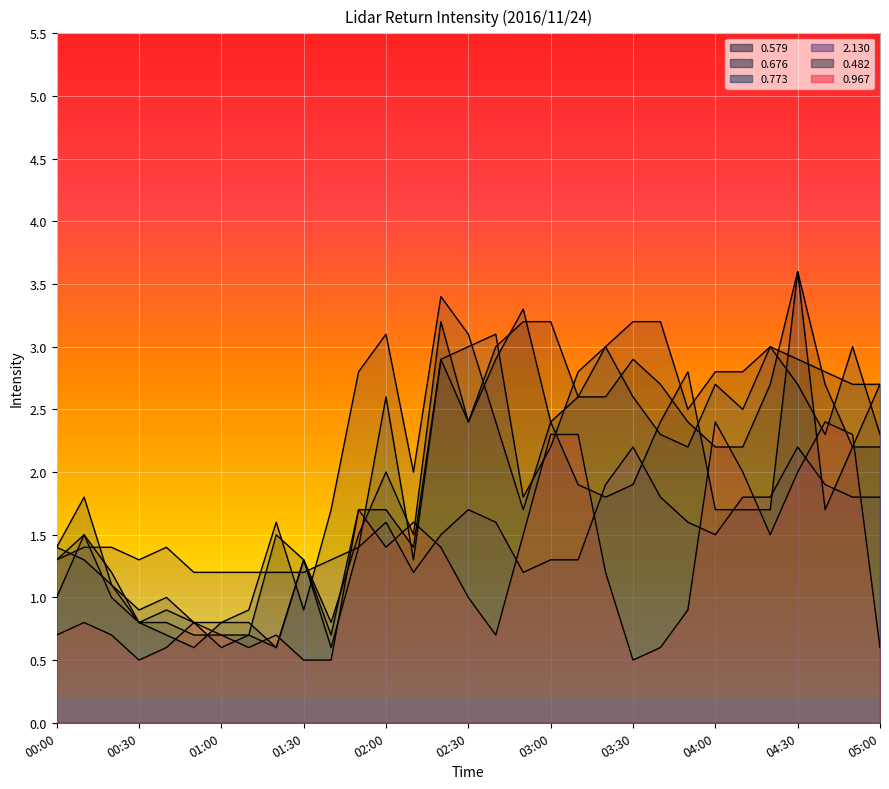

Reading right to left, what are all the values shown in this chart?

0.579: 2.2	2.2	2.7	3.6	2.7	2.2	2.2	2.4	2.7	2.9	2.6	2.6	3.2	3.2	3.0	2.4	2.9	1.4	1.7	1.7	0.7	1.3	1.5	0.7	0.7	0.7	0.8	0.8	1.2	1.5	1.3
0.676: 2.7	2.7	2.8	2.9	3.0	2.8	2.8	2.5	3.2	3.2	3.0	2.6	2.4	3.3	2.9	2.4	3.2	1.5	2.0	1.5	0.8	1.3	0.6	0.8	0.8	0.6	0.7	0.8	1.1	1.8	1.4
0.773: 2.3	3.0	2.3	2.7	3.0	2.5	2.7	2.2	2.3	2.6	3.0	2.8	2.2	1.8	3.1	3.0	2.9	1.3	2.6	1.4	0.6	1.3	0.6	0.7	0.6	0.8	0.9	0.8	1.0	1.5	1.0
2.130: 1.8	1.8	1.9	2.2	1.8	1.8	1.5	1.6	1.8	2.2	1.9	1.3	1.3	1.2	1.6	1.7	1.5	1.2	1.6	1.4	1.3	1.2	1.2	1.2	1.2	1.2	1.4	1.3	1.4	1.4	1.3
0.482: 2.7	2.2	1.7	3.6	1.7	1.7	1.7	2.8	2.4	1.9	1.8	1.9	2.4	1.7	2.4	3.1	3.4	2.0	3.1	2.8	1.7	0.9	1.6	0.9	0.8	0.8	1.0	0.9	1.1	1.3	1.4
0.967: 0.6	2.3	2.4	2.0	1.5	2.0	2.4	0.9	0.6	0.5	1.2	2.3	2.3	1.5	0.7	1.0	1.4	1.6	1.4	1.7	0.5	0.5	0.7	0.6	0.7	0.8	0.6	0.5	0.7	0.8	0.7